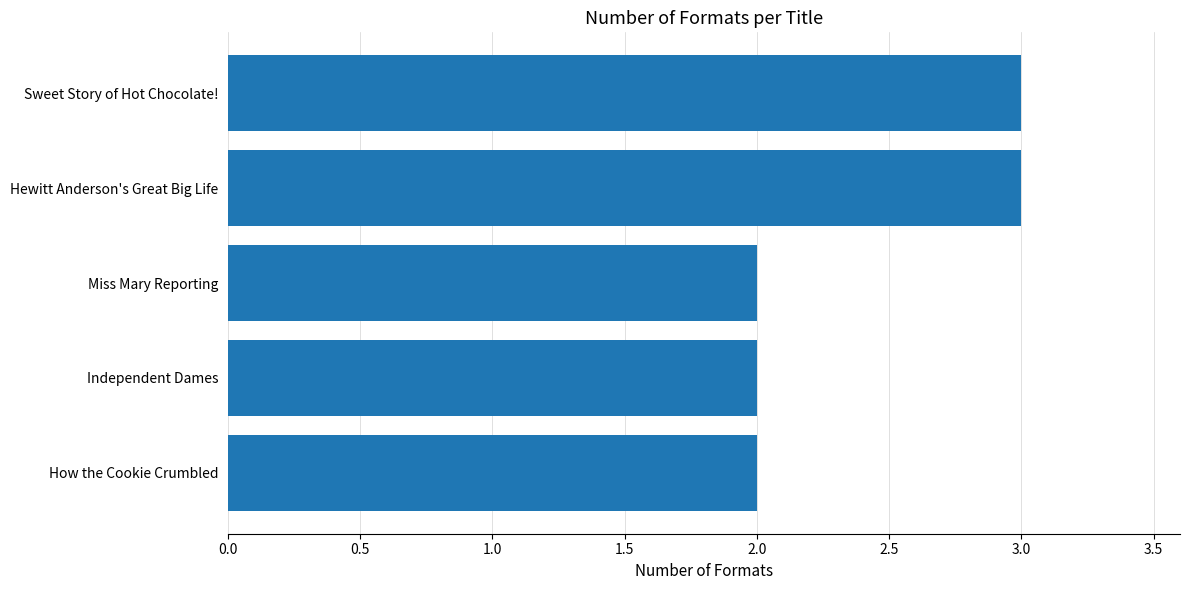

What is the sum of all values?

12